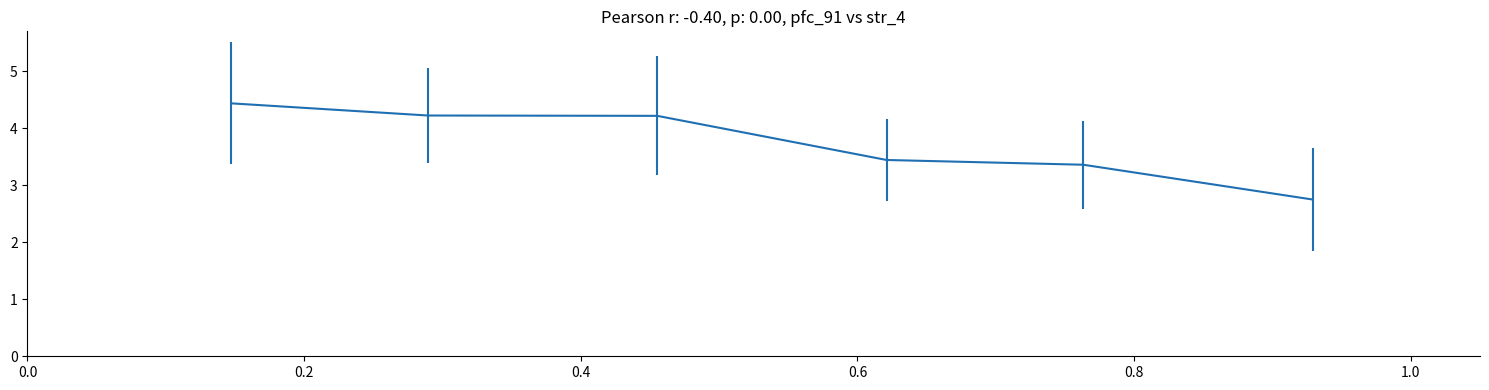

True or false: the data has more than 2 interior local peaks.

False